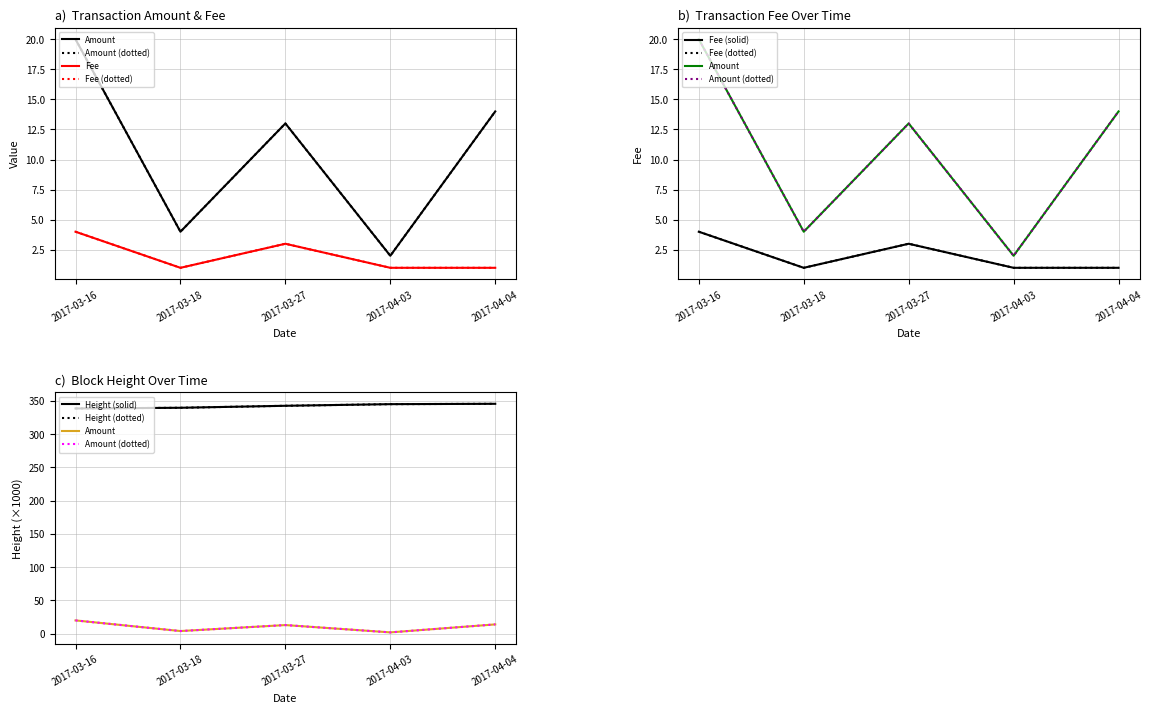

Reading right to left, list all the values displayed in this chart.

Amount: 2017-04-04=14.0	2017-04-03=2.0	2017-03-27=13.0	2017-03-18=4.0	2017-03-16=20.0
Fee: 2017-04-04=1.0	2017-04-03=1.0	2017-03-27=3.0	2017-03-18=1.0	2017-03-16=4.0
Height: 2017-04-04=345.6	2017-04-03=345.1	2017-03-27=342.7	2017-03-18=339.7	2017-03-16=338.6